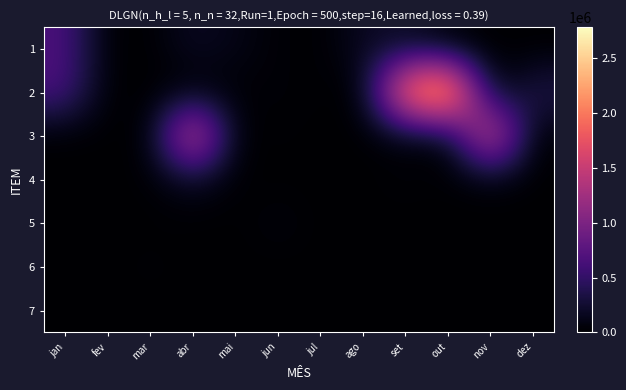

Which series changed the most between jan and jun?

1